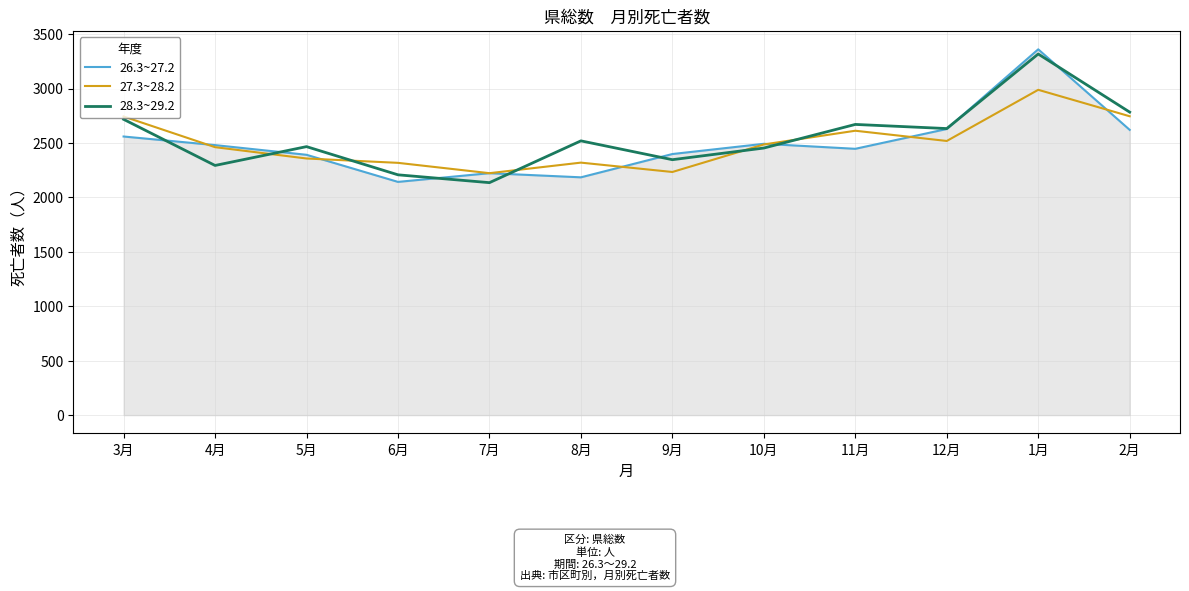

What value does the 28.3~29.2 series have at 3月?

2718